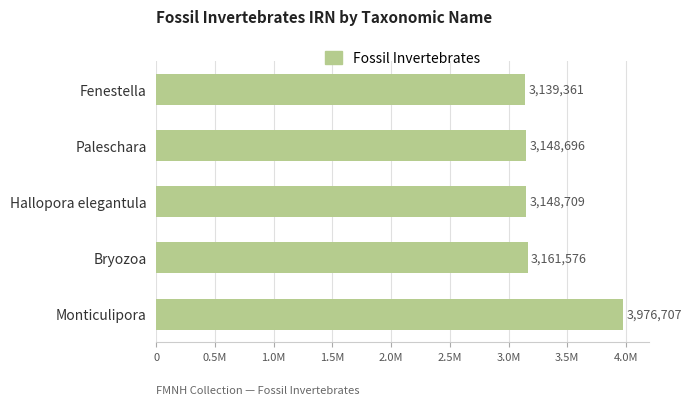

Does the chart contain any negative values?

No